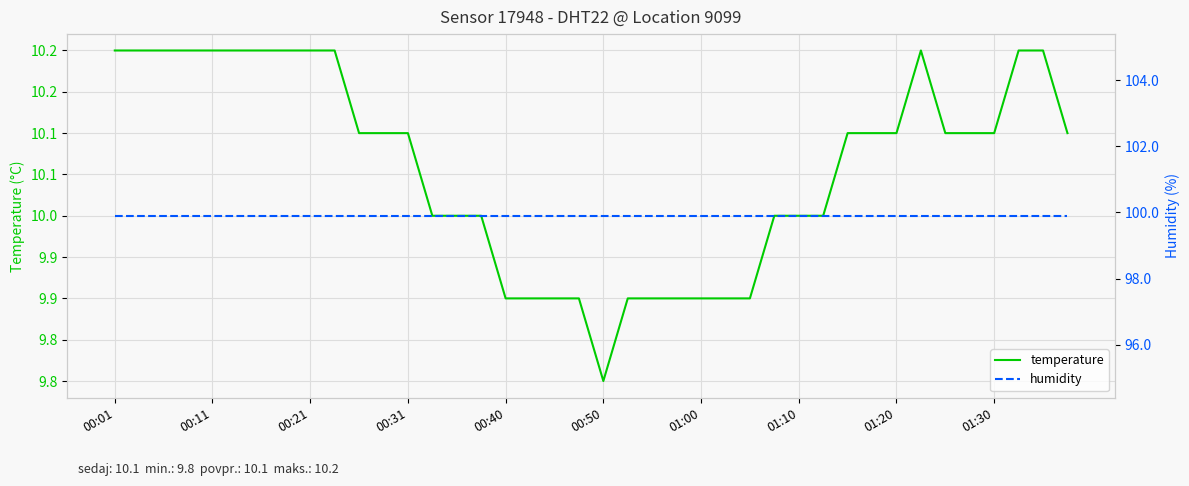

What position from the left is 39?

40